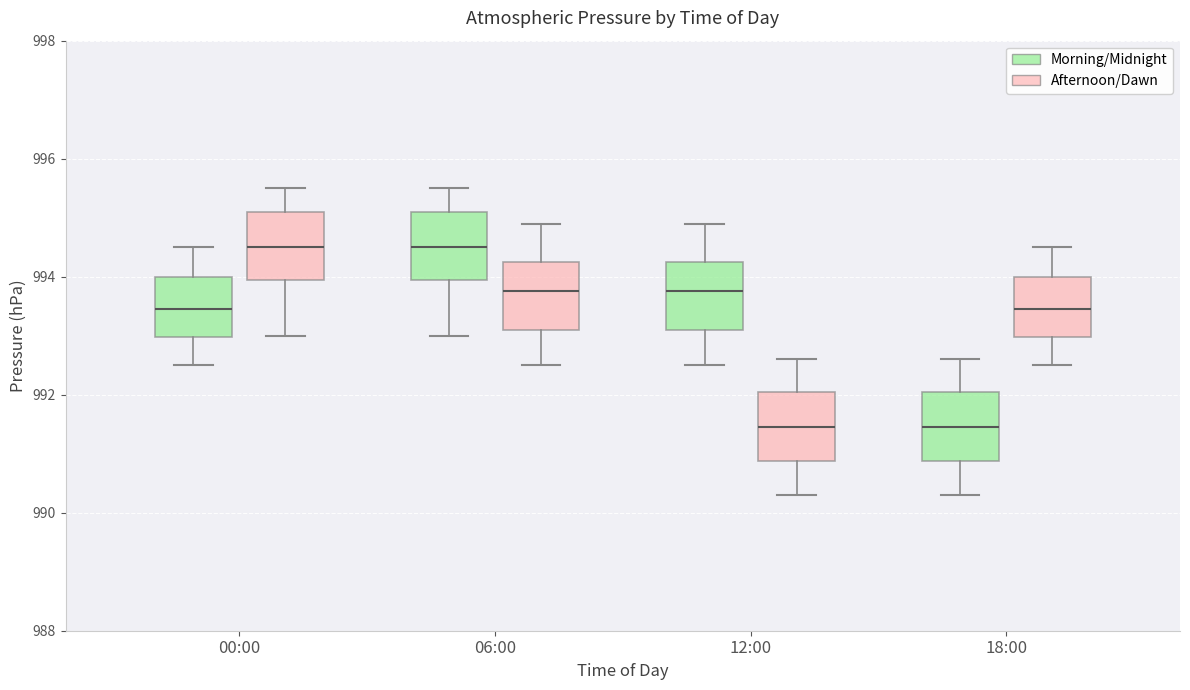

Reading left to right, read every box against the y-axis: the position of its median line, the range the box covers, and the ends of its whiskers. The values are not printed on the chart, so give them approximately, as read against the axis.

00:00 (Morning/Midnight): median 993.4, box 993.0 to 994.0, whiskers 992.6 to 994.6
00:00 (Afternoon/Dawn): median 994.6, box 994.0 to 995.2, whiskers 993.0 to 995.6
06:00 (Morning/Midnight): median 994.6, box 994.0 to 995.2, whiskers 993.0 to 995.6
06:00 (Afternoon/Dawn): median 993.8, box 993.2 to 994.2, whiskers 992.6 to 995.0
12:00 (Morning/Midnight): median 993.8, box 993.2 to 994.2, whiskers 992.6 to 995.0
12:00 (Afternoon/Dawn): median 991.4, box 990.8 to 992.0, whiskers 990.4 to 992.6
18:00 (Morning/Midnight): median 991.4, box 990.8 to 992.0, whiskers 990.4 to 992.6
18:00 (Afternoon/Dawn): median 993.4, box 993.0 to 994.0, whiskers 992.6 to 994.6